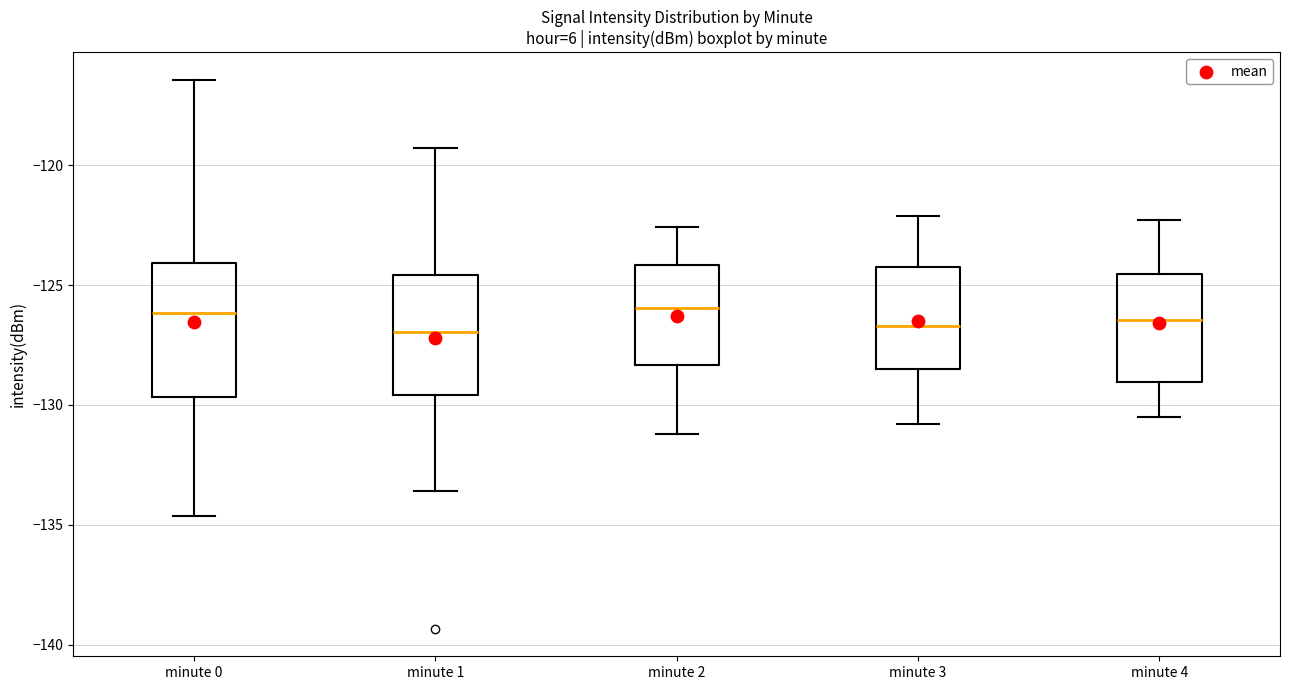

Where is the lower edge of the box for minute 1 on the y-axis? The values are not printed on the chart, so give them approximately, as read against the axis.

-129.5